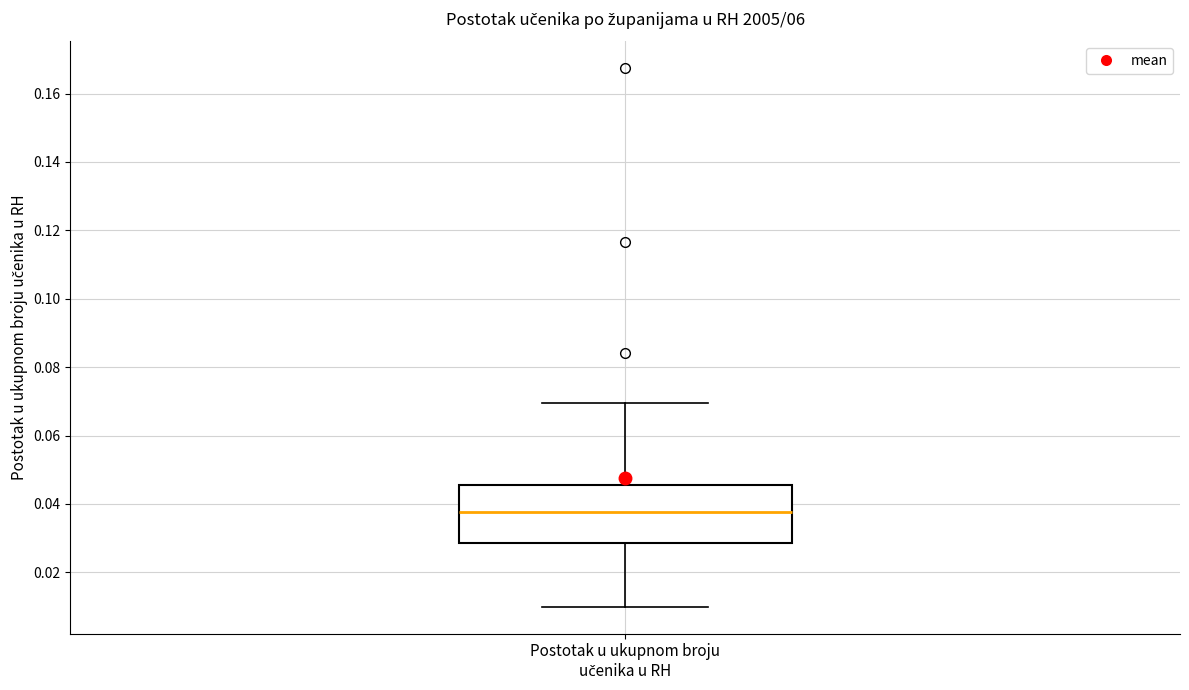

Transcribe this box plot: give where the median line is, the range the box spans, and where the two whiskers end, as read against the y-axis. The values are not printed on the chart, so give them approximately, as read against the axis.

median 0.038, box 0.028 to 0.046, whiskers 0.010 to 0.070